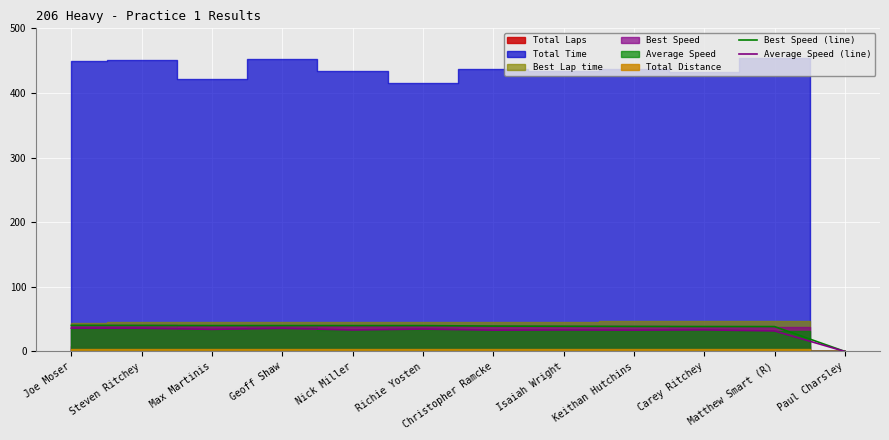

The Average Speed (line) series shows 12.6 at Nick Miller. True or false?

False